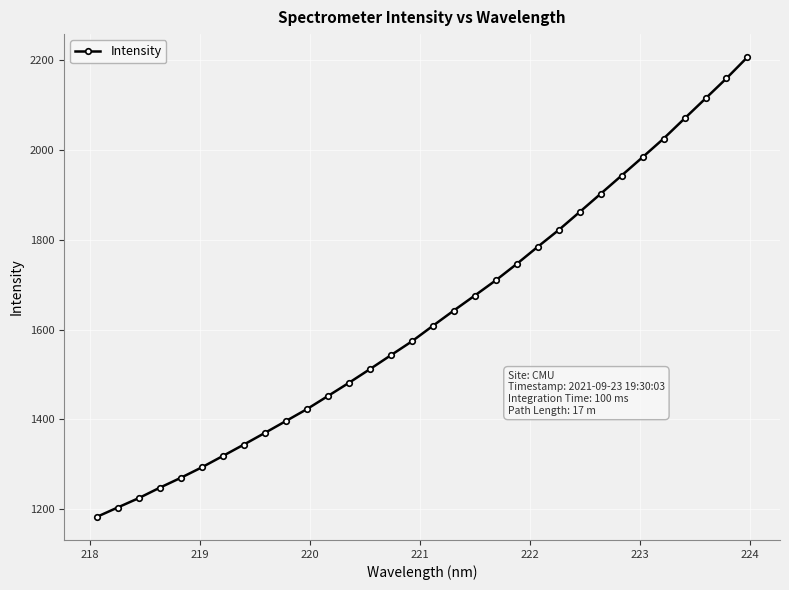

What is the greatest value displayed?

2207.2